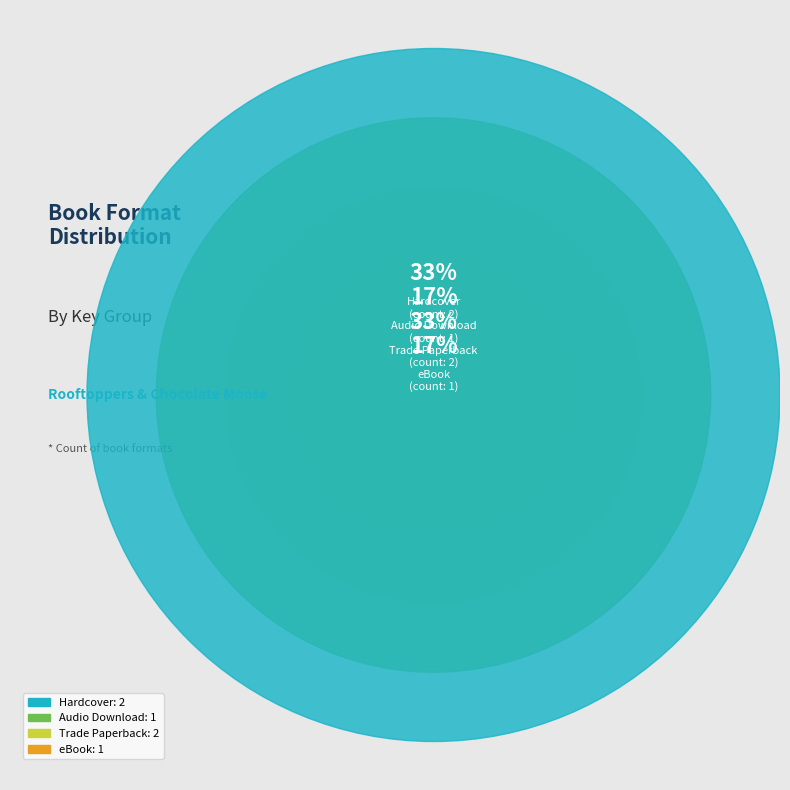

Rank the categories by value from highest to lowest.

Rooftoppers (Hardcover), Rooftoppers (Audio Download), Rooftoppers (Trade Paperback), Rooftoppers (eBook), Chocolate Moose (Hardcover), Chocolate Moose (Trade Paperback)